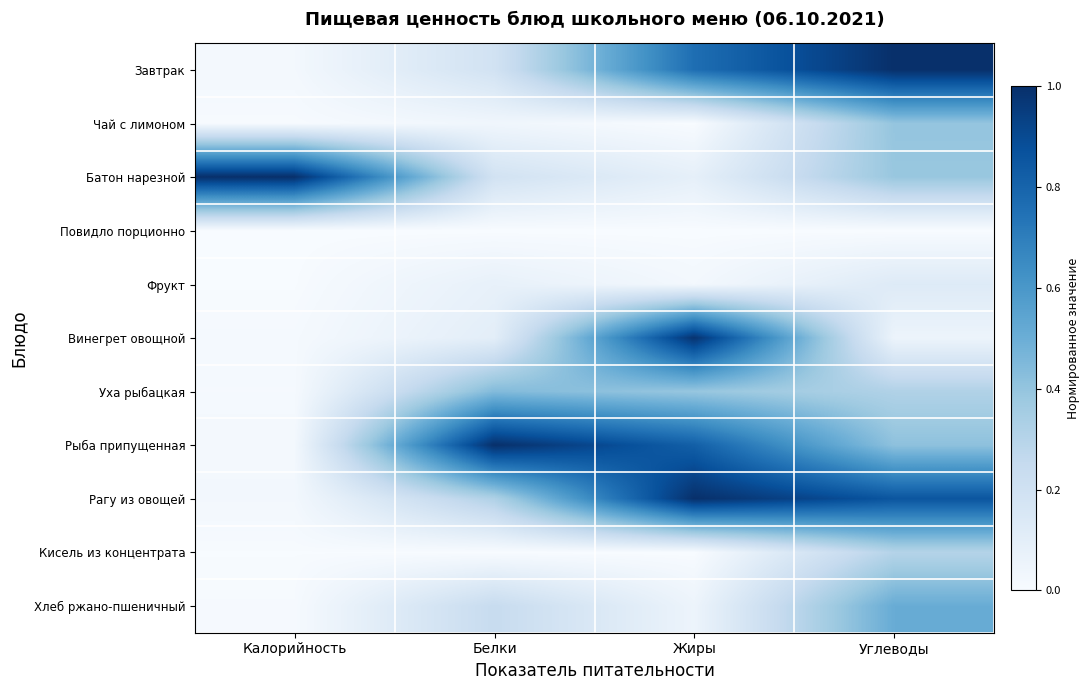

Reading right to left, list all the values displayed in this chart.

Завтрак: Углеводы=1.0	Жиры=0.8	Белки=0.2	Калорийность=0.0
Чай с лимоном: Углеводы=0.4	Жиры=0.0	Белки=0.0	Калорийность=0.0
Батон нарезной: Углеводы=0.4	Жиры=0.1	Белки=0.2	Калорийность=1.0
Повидло порционно: Углеводы=0.0	Жиры=0.0	Белки=0.0	Калорийность=0.0
Фрукт: Углеводы=0.1	Жиры=0.0	Белки=0.1	Калорийность=0.0
Винегрет овощной: Углеводы=0.1	Жиры=1.0	Белки=0.1	Калорийность=0.0
Уха рыбацкая: Углеводы=0.3	Жиры=0.4	Белки=0.4	Калорийность=0.0
Рыба припущенная: Углеводы=0.4	Жиры=0.8	Белки=1.0	Калорийность=0.0
Рагу из овощей: Углеводы=0.9	Жиры=1.0	Белки=0.3	Калорийность=0.0
Кисель из концентрата: Углеводы=0.3	Жиры=0.0	Белки=0.0	Калорийность=0.0
Хлеб ржано-пшеничный: Углеводы=0.5	Жиры=0.1	Белки=0.2	Калорийность=0.0